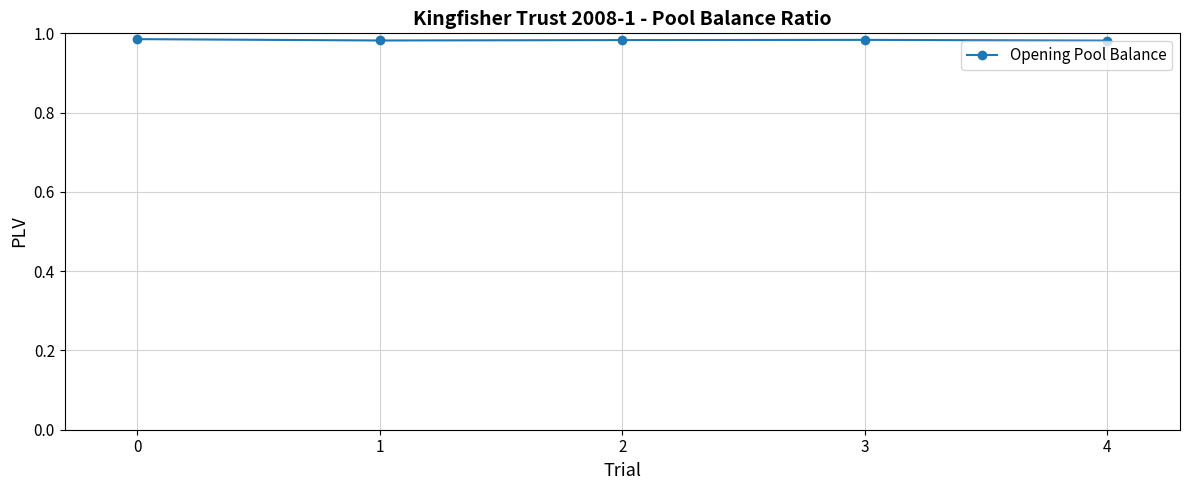

The chart shows a value of 1.8 at 0. True or false?

False